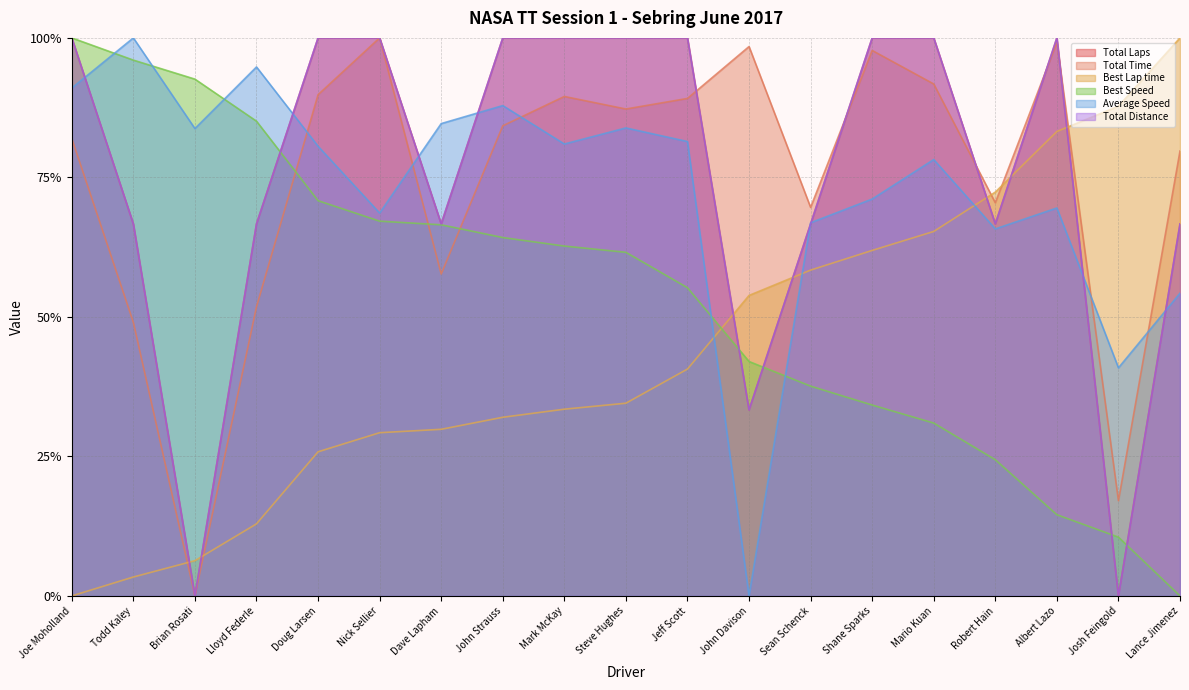

What are all the series names shown in the legend?

Total Laps, Total Time, Best Lap time, Best Speed, Average Speed, Total Distance